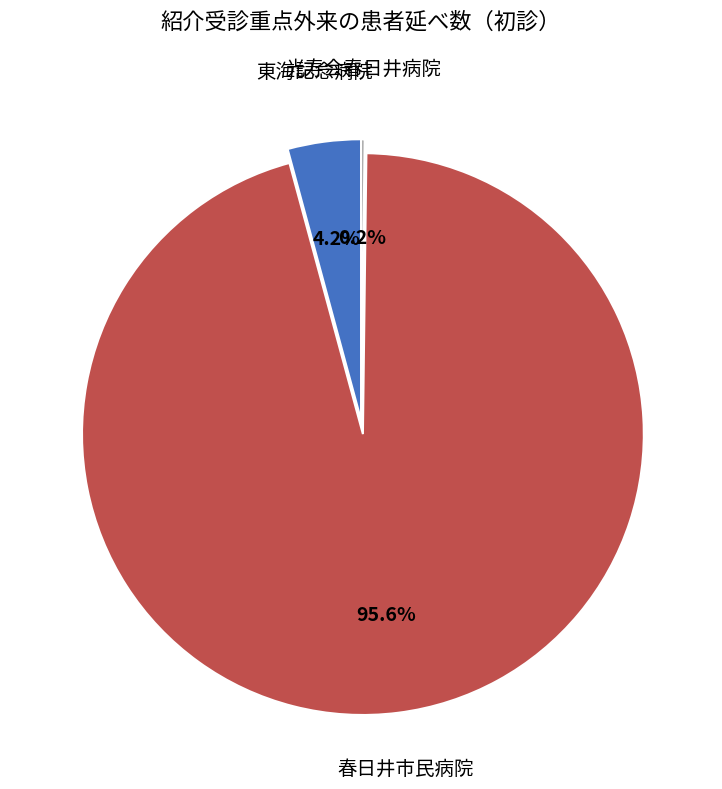

Is there any slice that represents more than half of the pie?

Yes